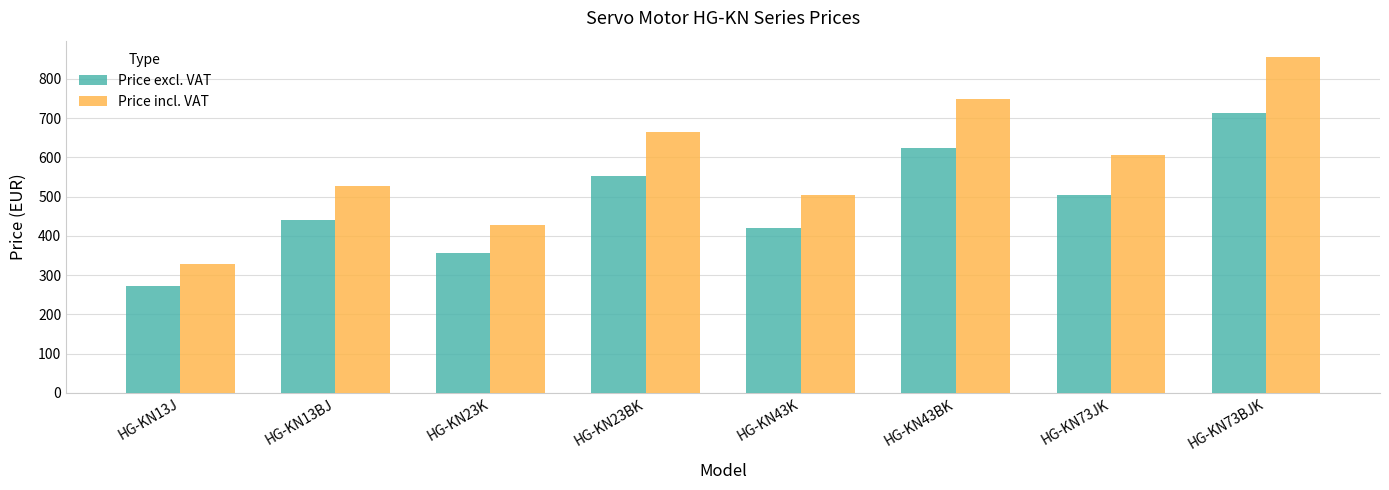

At which label does Price excl. VAT first exceed 505?

HG-KN23BK